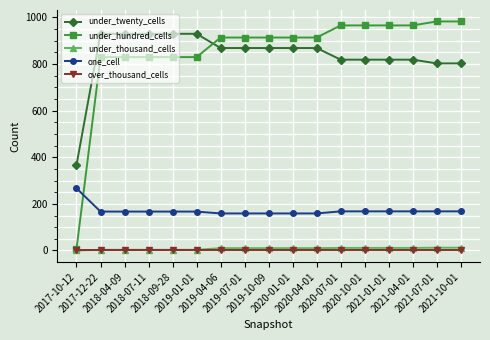

What is the maximum value for under_hundred_cells?

983